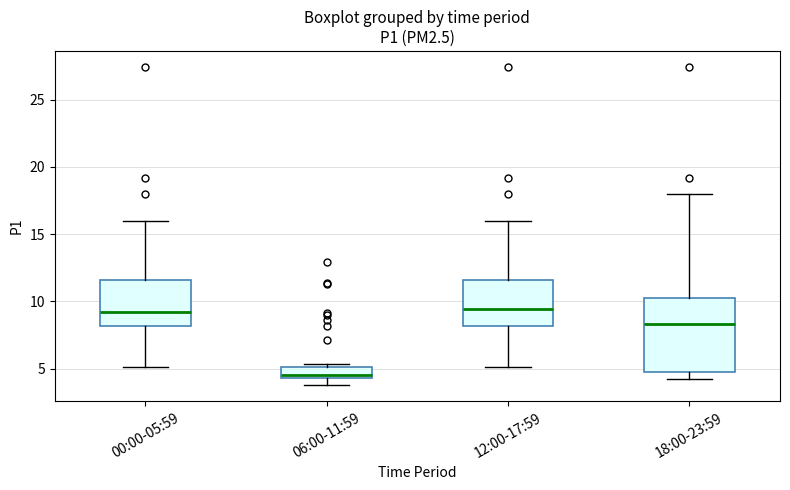

Where is the upper edge of the box for 00:00-05:59 on the y-axis? The values are not printed on the chart, so give them approximately, as read against the axis.

11.5